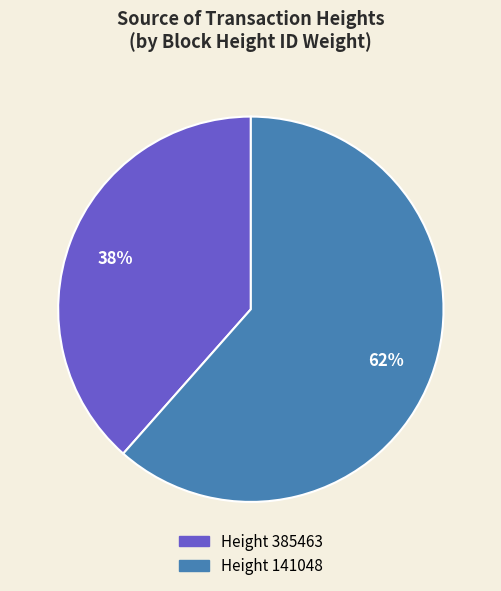

Is there a majority slice in this chart?

Yes